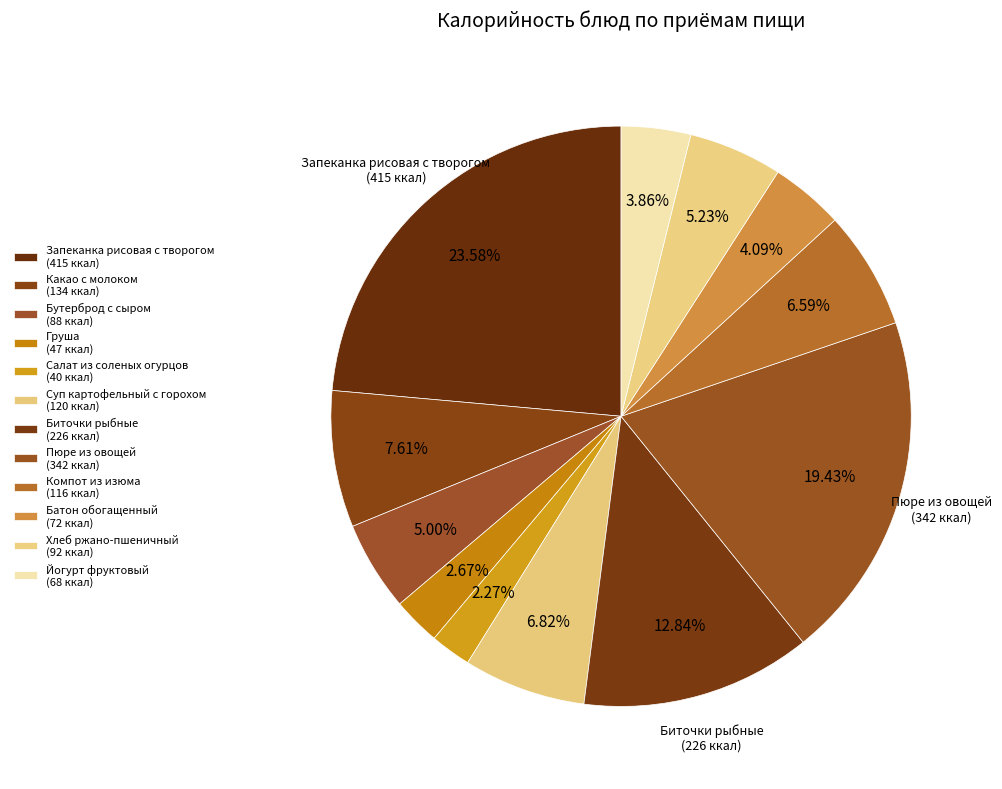

What is the change in value from Запеканка рисовая с творогом to Груша?

-368